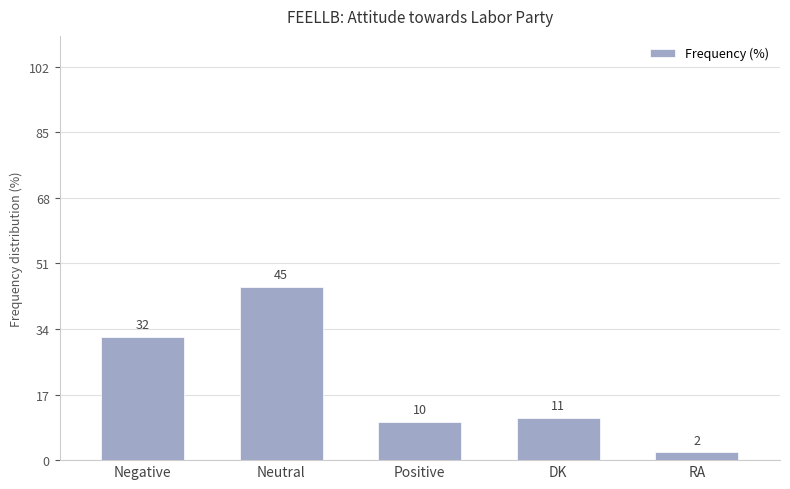

Reading left to right, transcribe all the data shown in this chart.

32	45	10	11	2